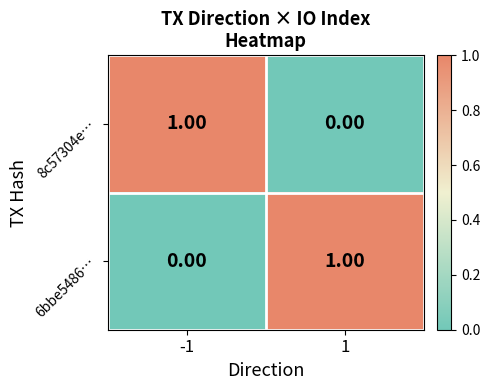

How many series are shown in this chart?

2